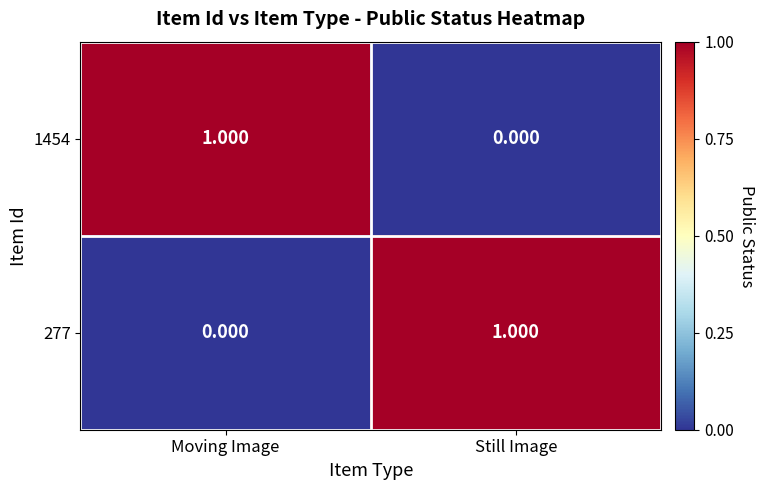

At which label does 277 reach its minimum?

Moving Image